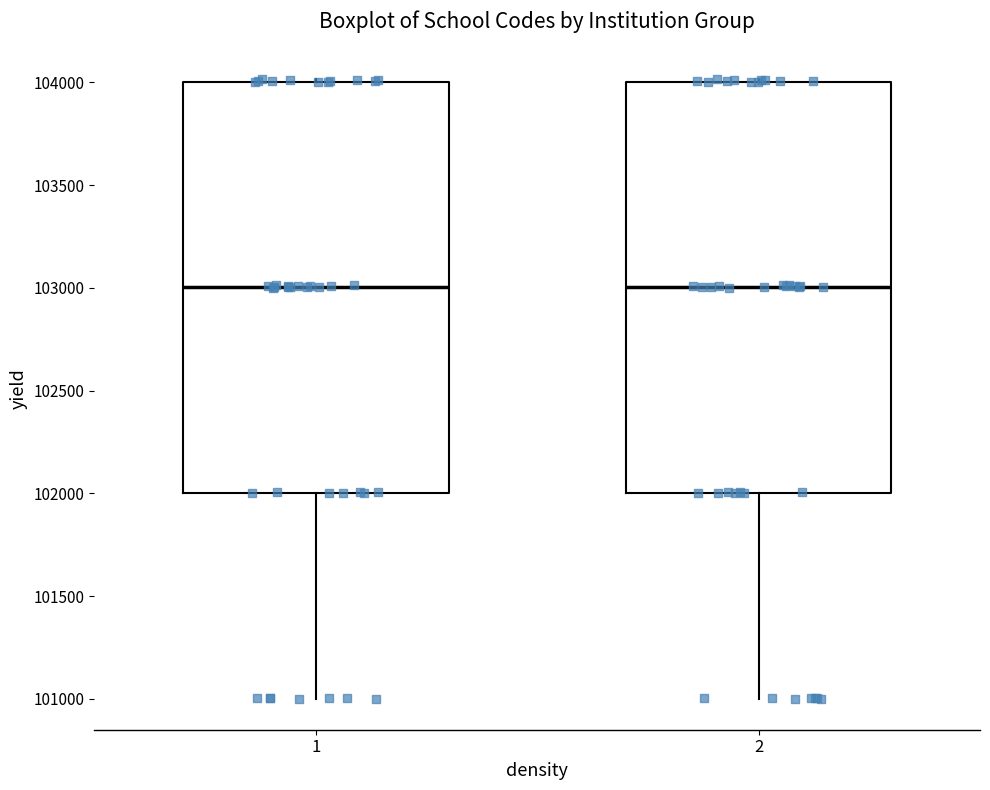

Reading left to right, read every box against the y-axis: the position of its median line, the range the box covers, and the ends of its whiskers. The values are not printed on the chart, so give them approximately, as read against the axis.

1: median 103000, box 102000 to 104000, whiskers 101000 to 104000
2: median 103000, box 102000 to 104000, whiskers 101000 to 104000